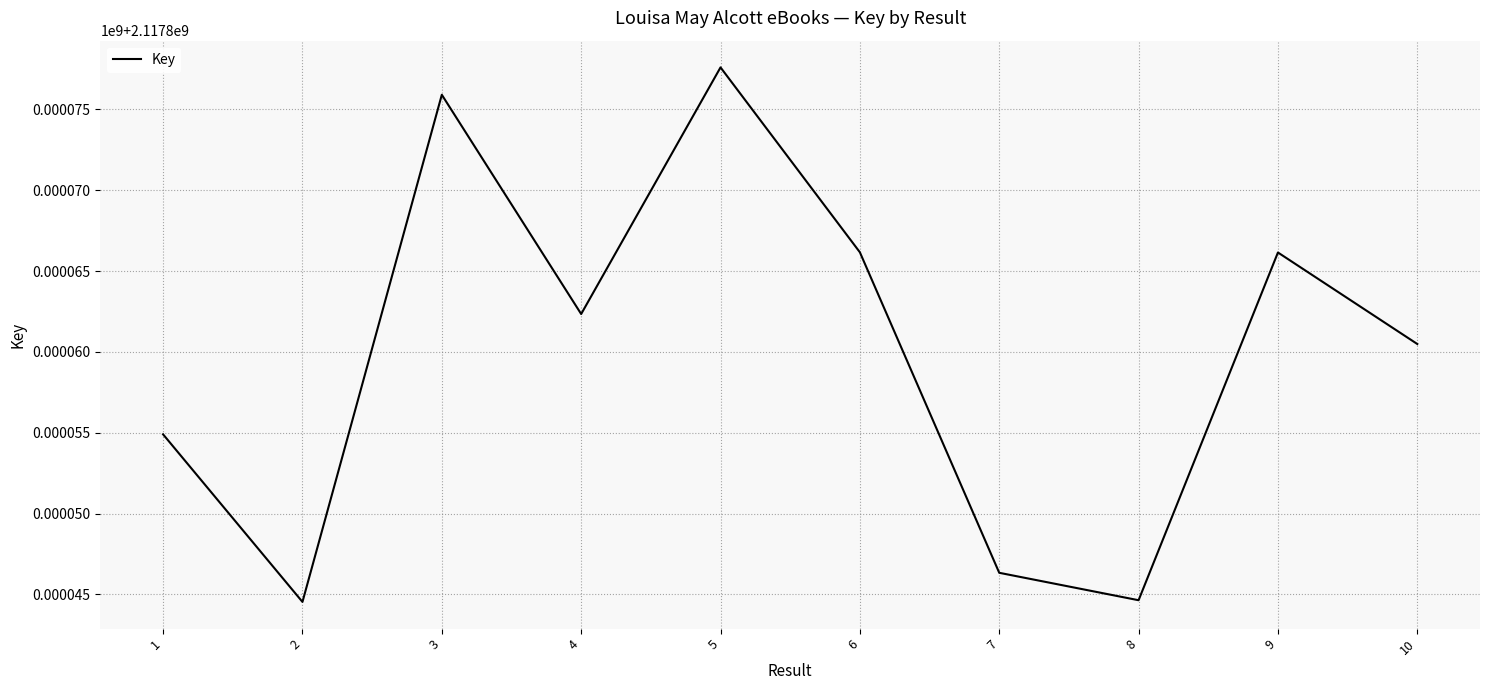

Where is the first local maximum?

3